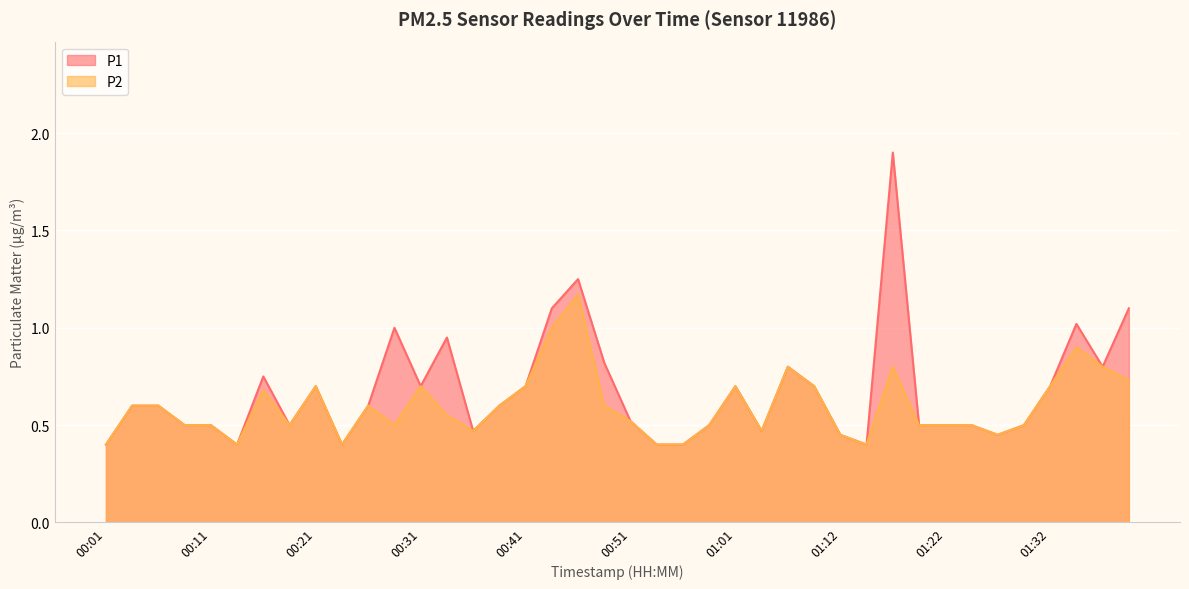

The value of P2 at 01:30 is 0.9. True or false?

False